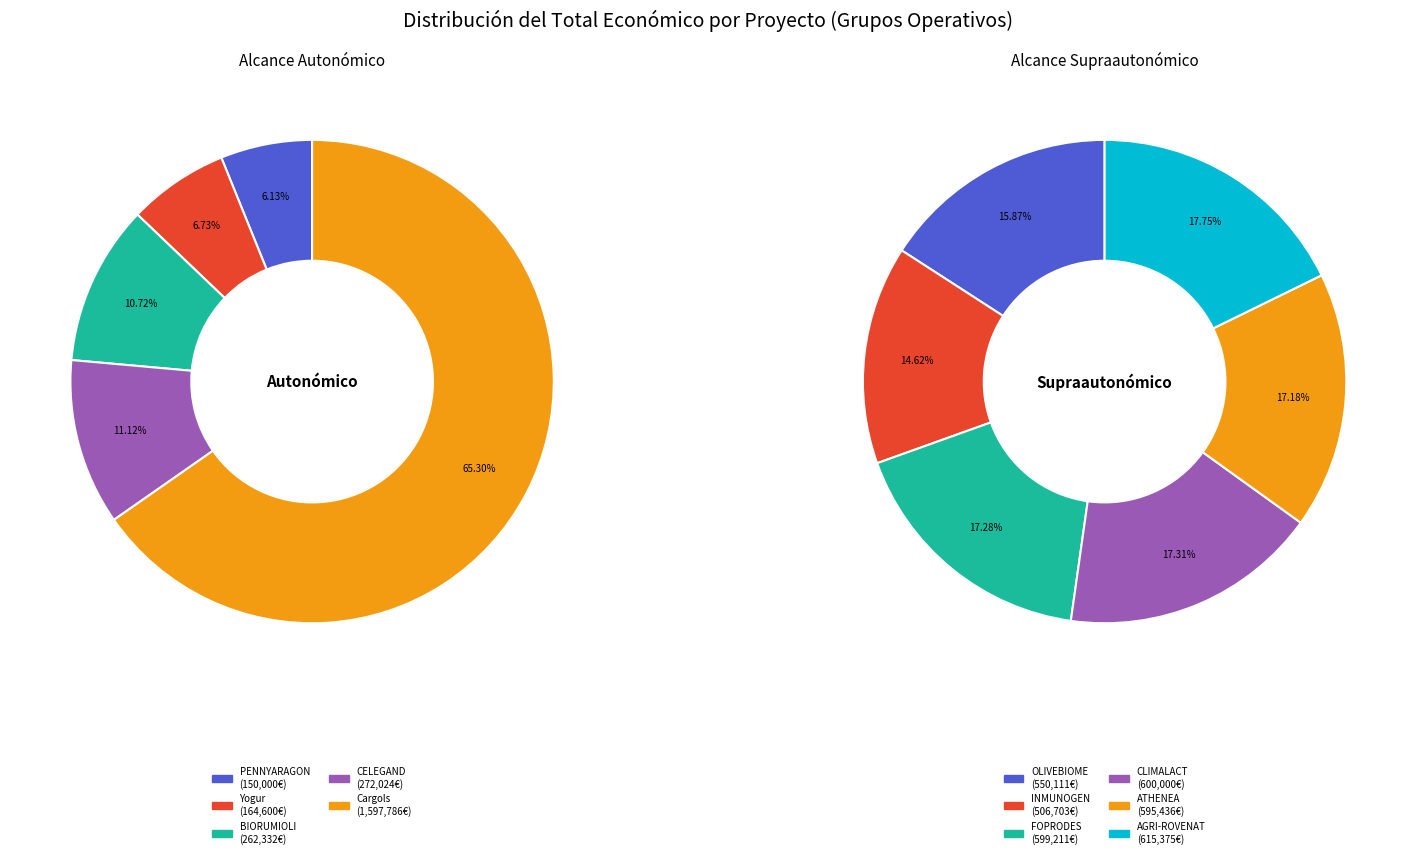

Which slice is the largest?

Cargols (Implementación)